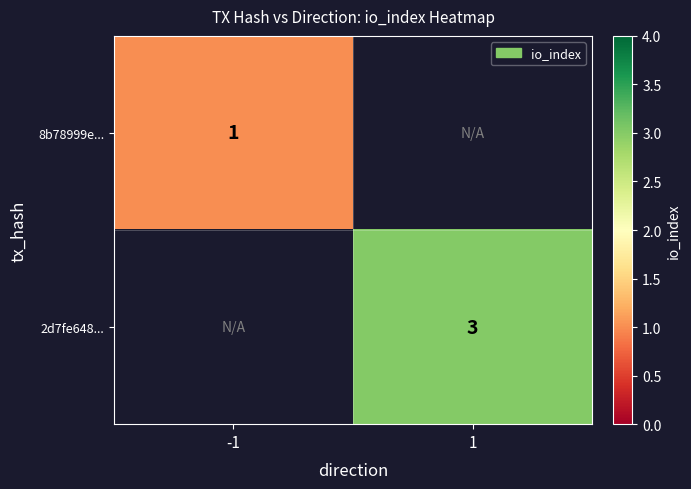

At how many categories does at least one series exceed 1?

1